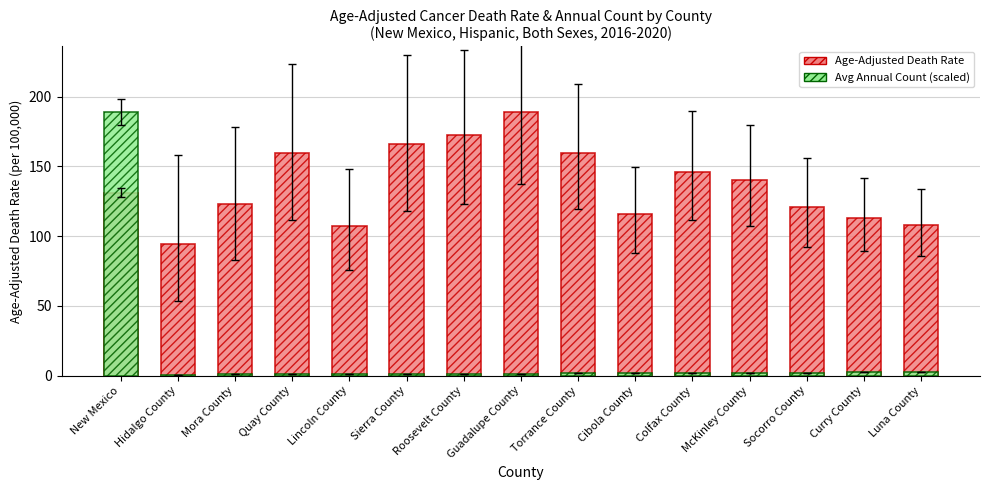

What are all the series names shown in the legend?

Age-Adjusted Death Rate, Avg Annual Count (scaled)